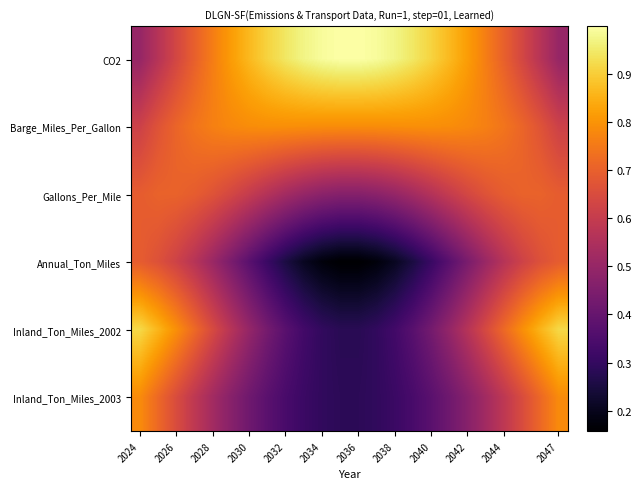

Which series has the widest spread of values?

Inland_Ton_Miles_2002